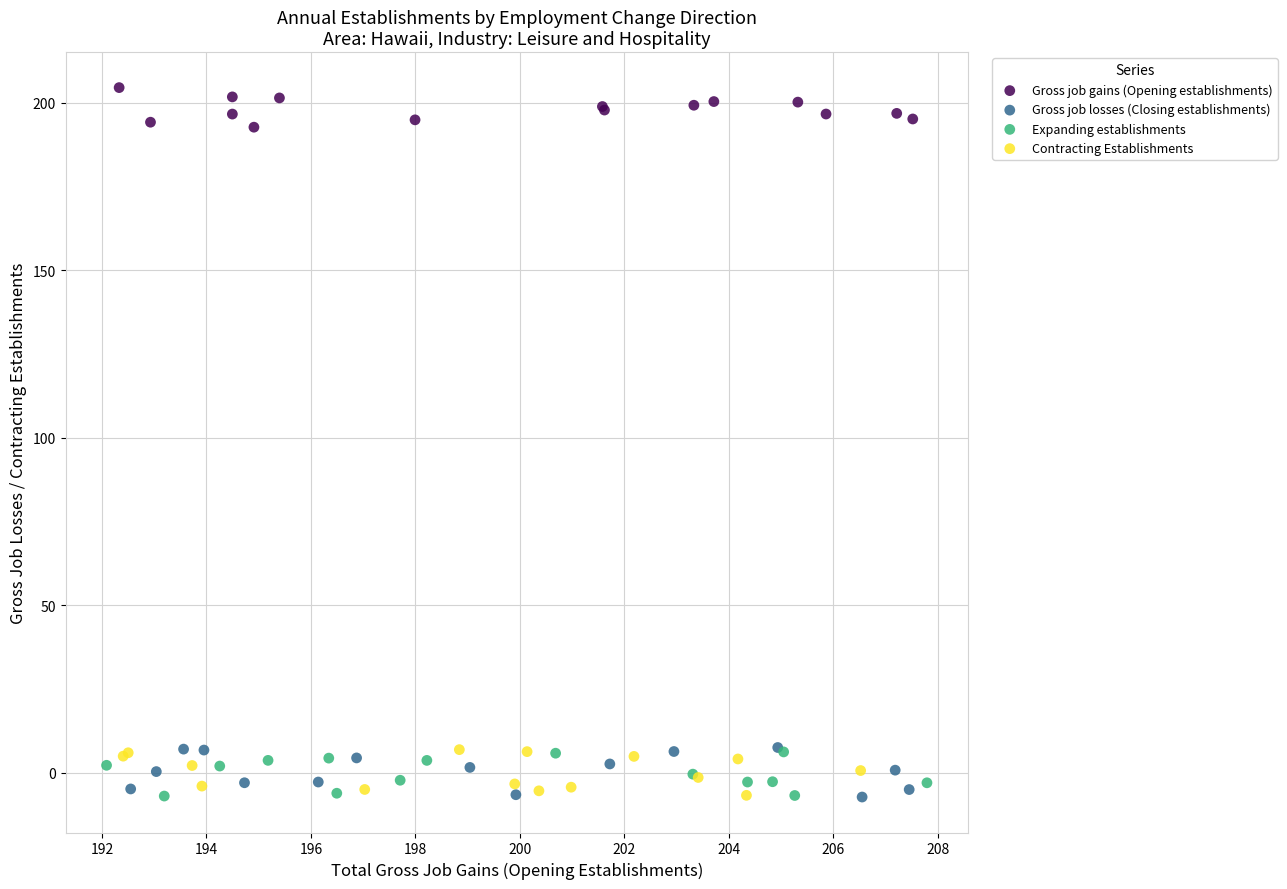

Which series contains the highest Y value?

Gross job gains (Opening establishments)